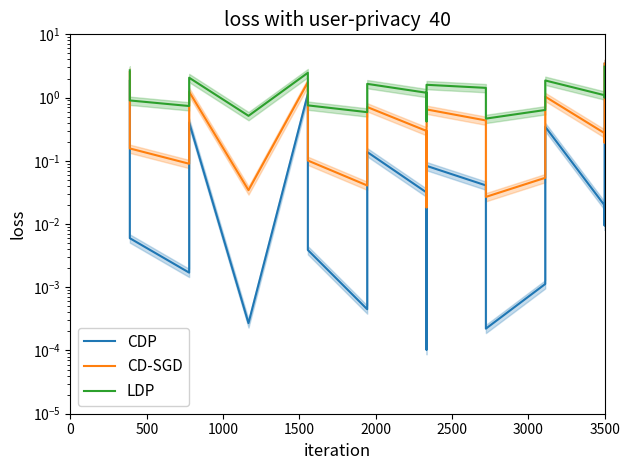

Which category has the highest value in the CD-SGD series?

3500